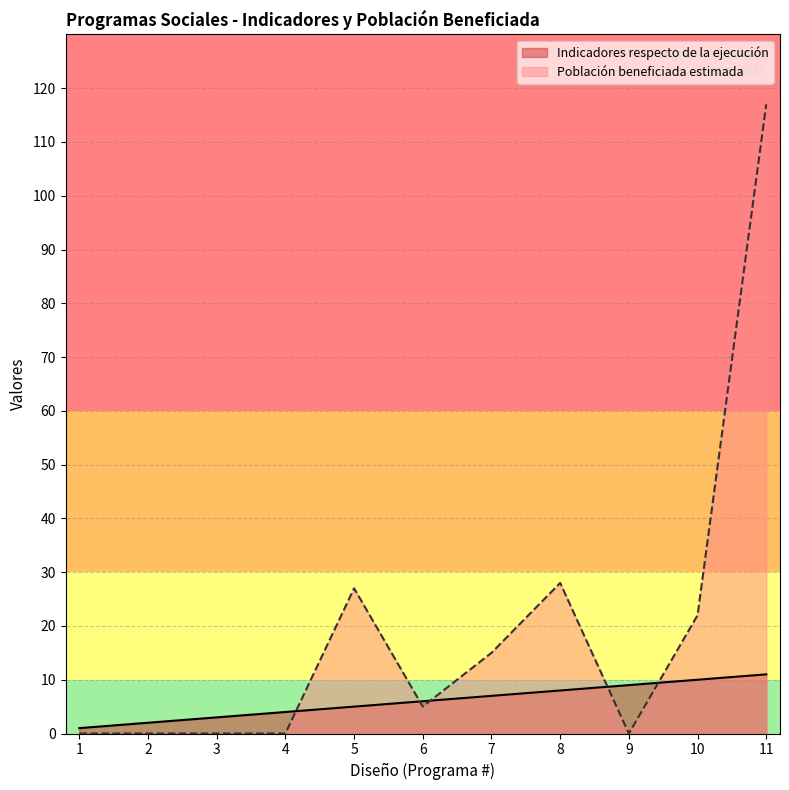

Which series has the largest range (max minus min)?

Población beneficiada estimada